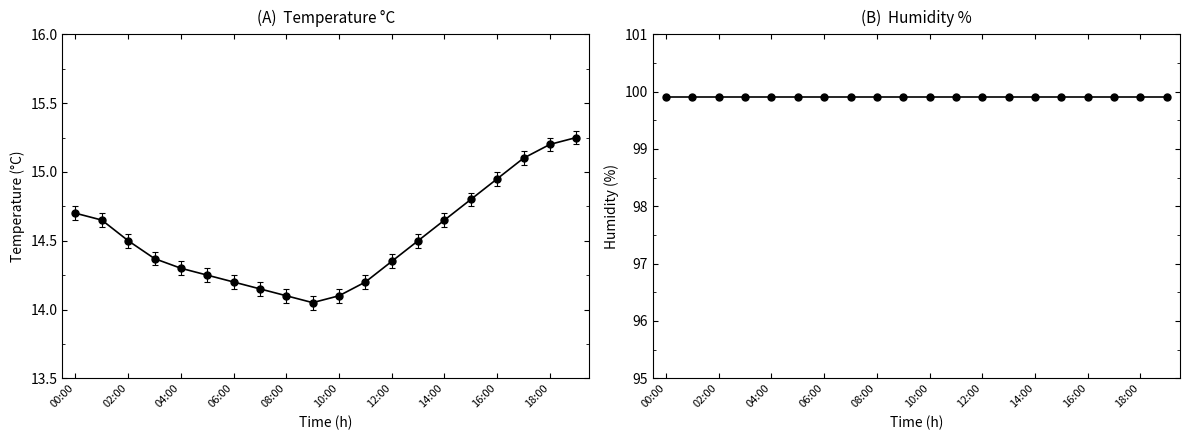

What is the average value?

14.5